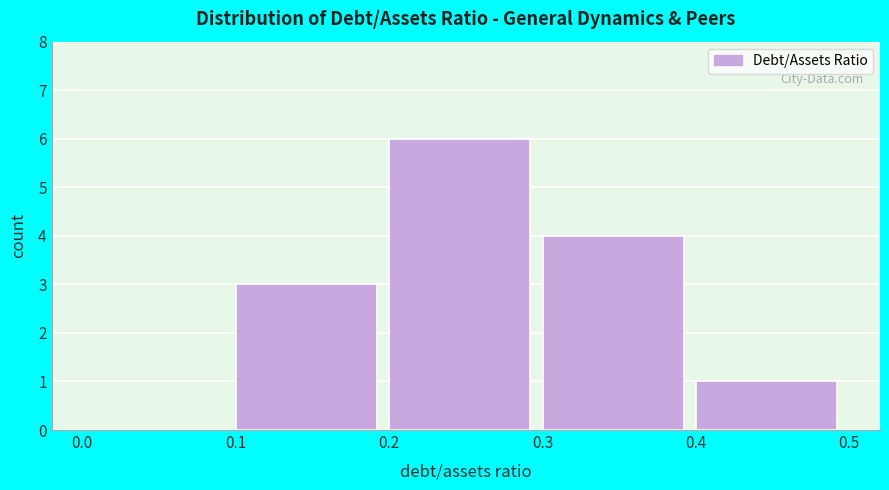

How tall is the bar that spans 0.3 to 0.4 on the x-axis? The values are not printed on the chart, so give them approximately, as read against the axis.

4